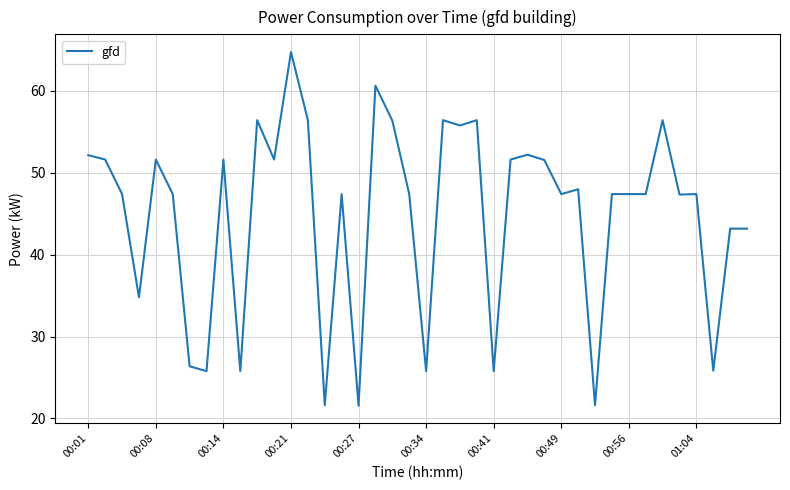

What is the difference between the maximum and minimum values?

43.2